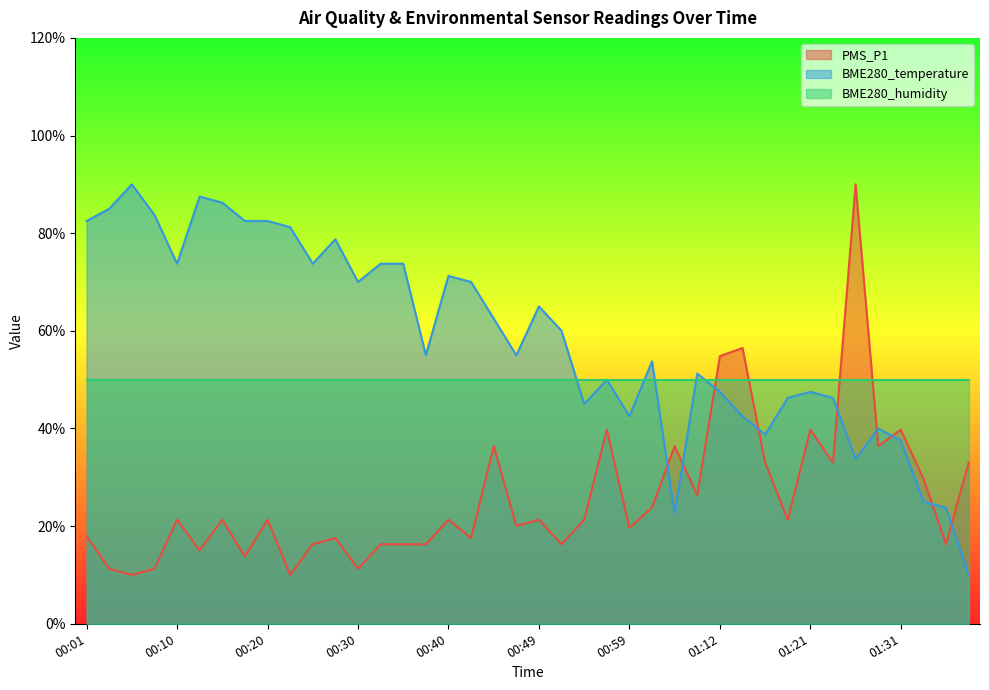

Which has a higher value, 00:49 or 01:19?

00:49